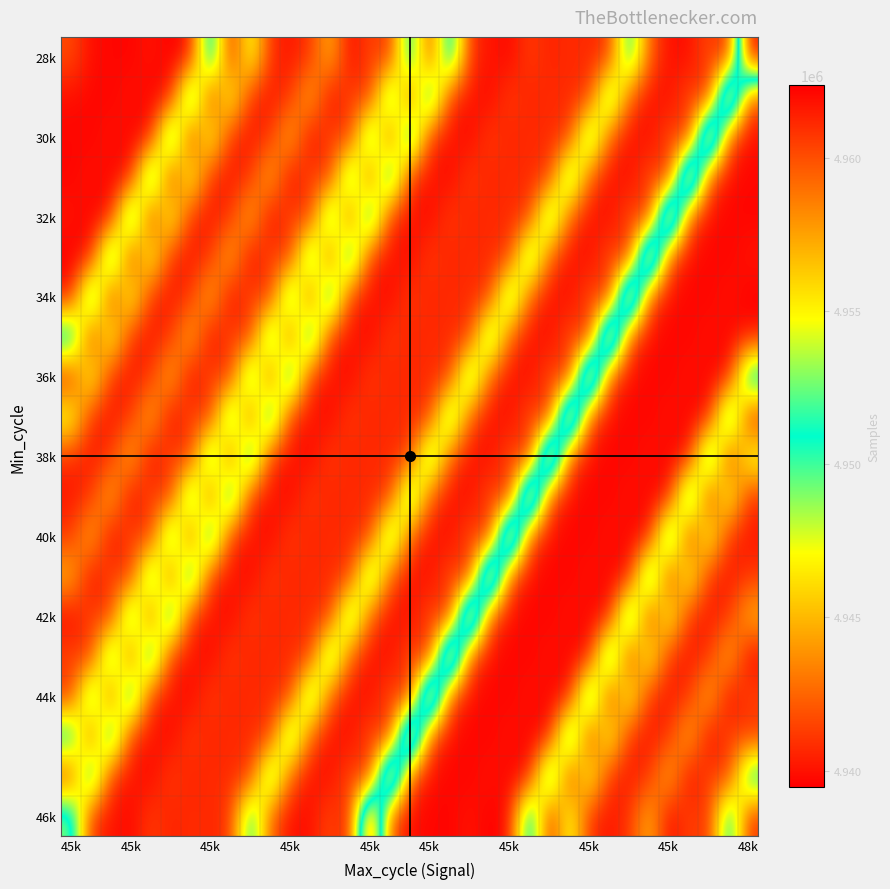

At how many categories does at least one series exceed 4949921?

35